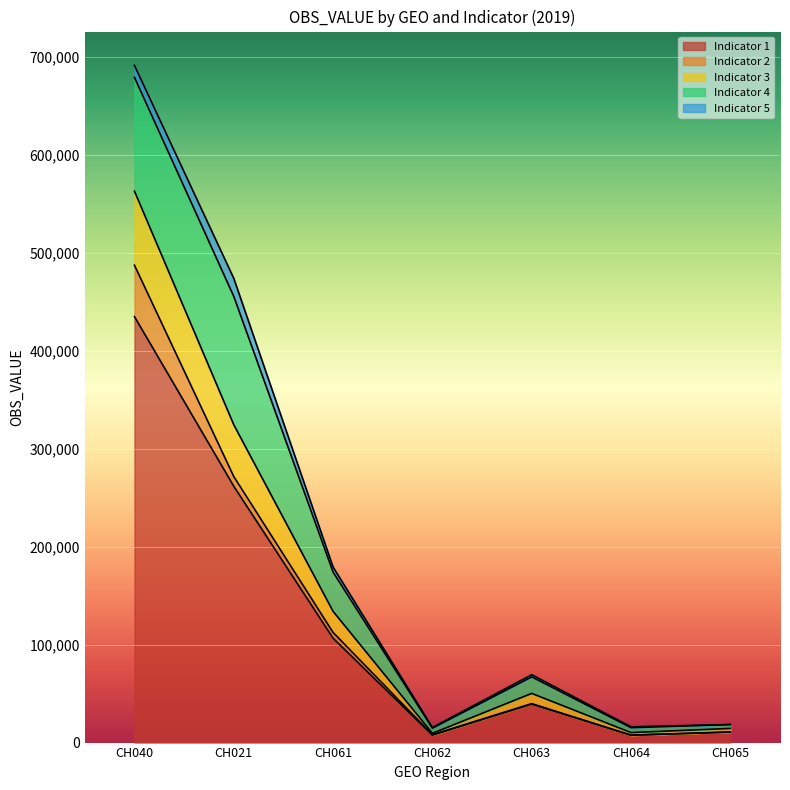

Which series has the largest total across all categories?

Indicator 1